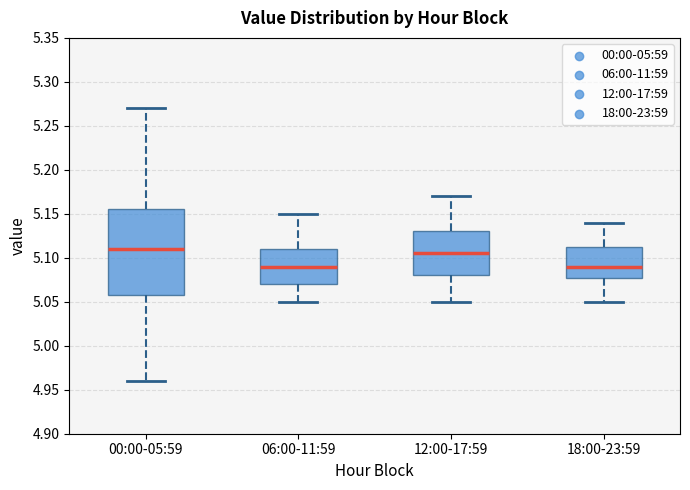

Where does the median line of the box for 18:00-23:59 sit on the y-axis? The values are not printed on the chart, so give them approximately, as read against the axis.

5.090